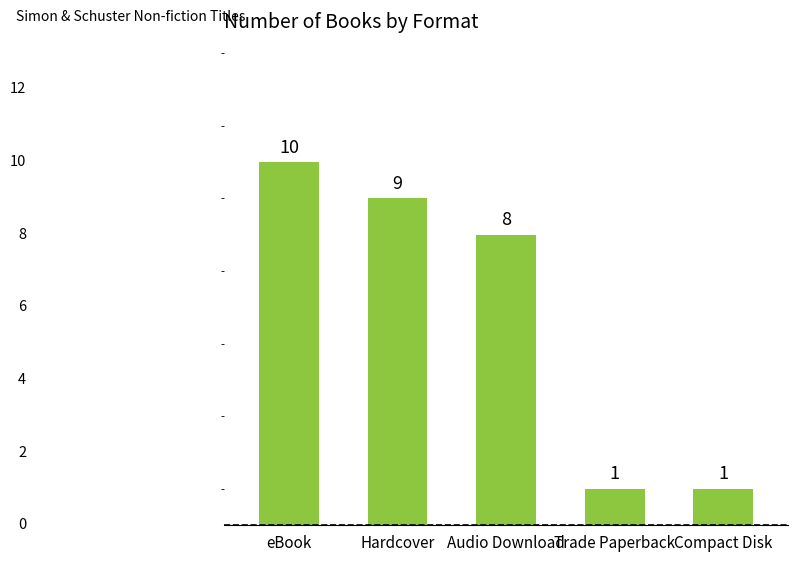

What is the sum of the values at Hardcover and eBook?

19